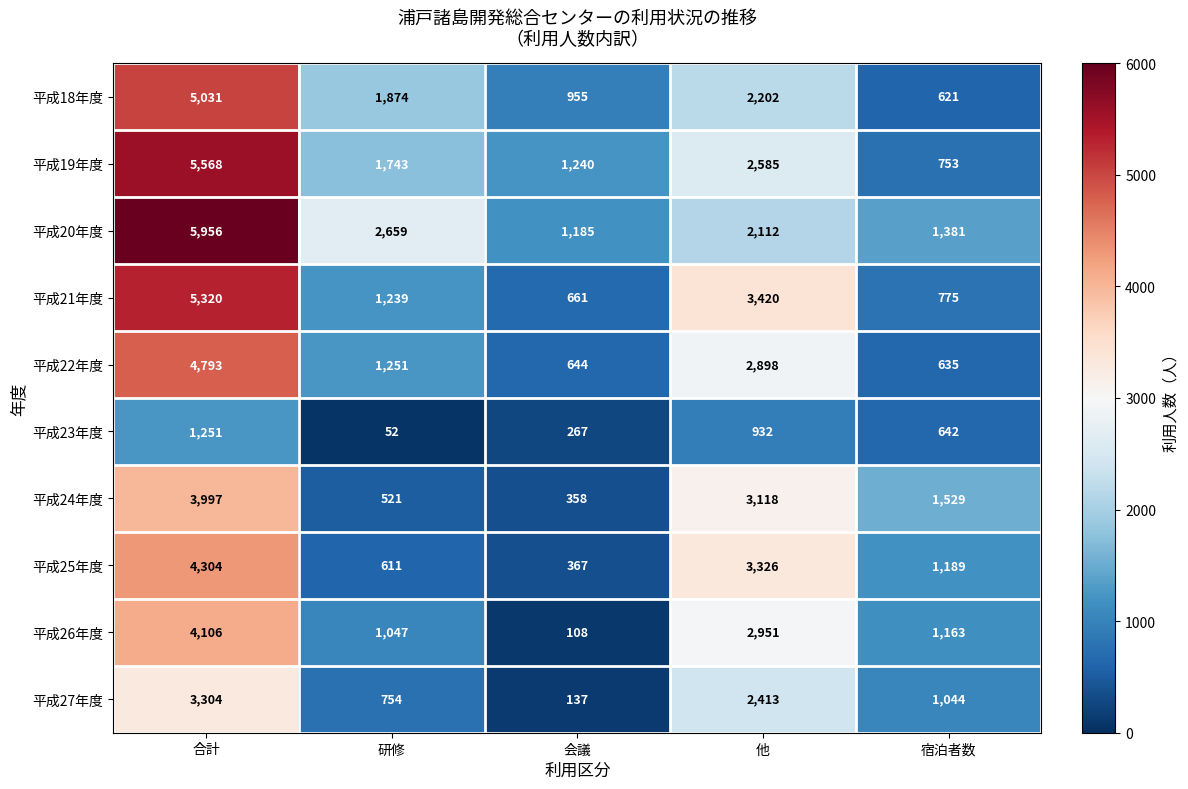

What is the difference between the maximum and minimum values in the 平成19年度 series?

4815